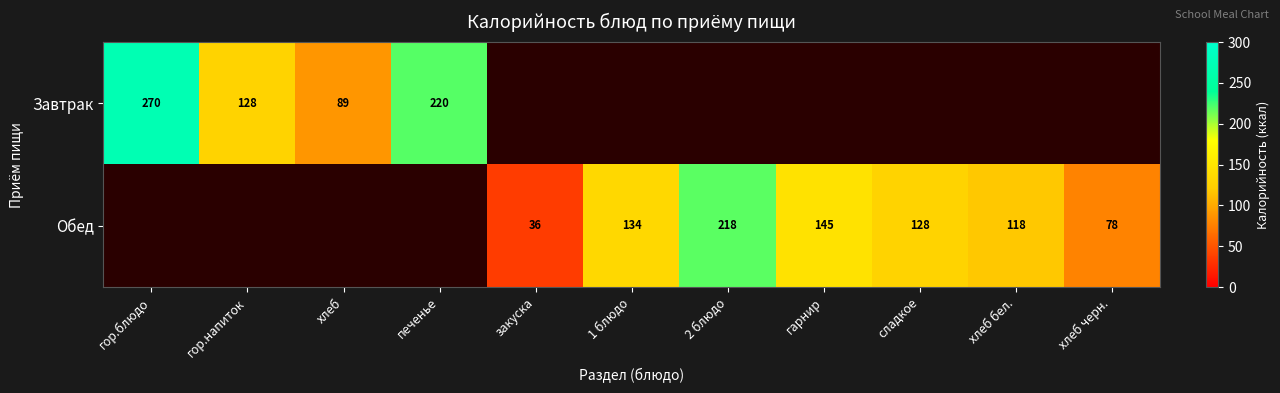

Between хлеб черн. and 1 блюдо, which is larger?

1 блюдо